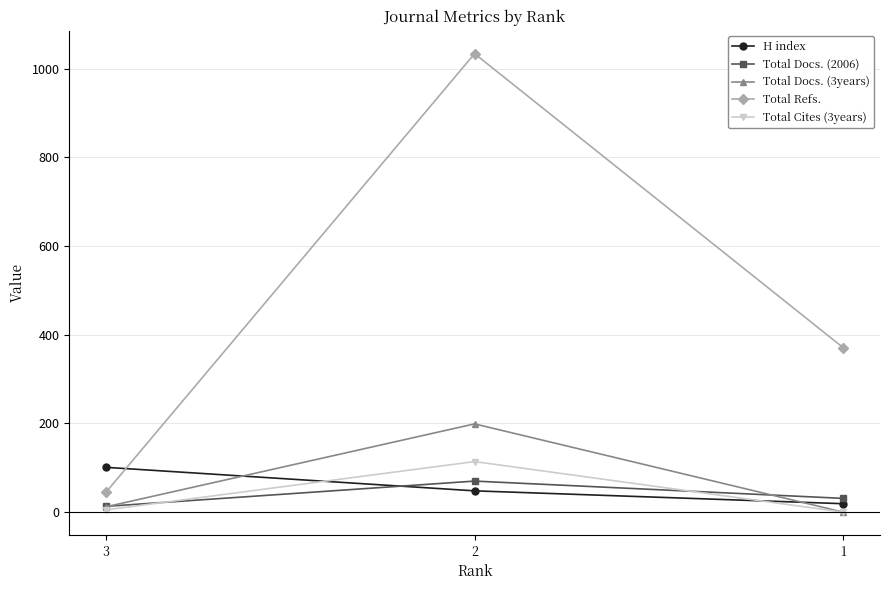

Is it true that Total Cites (3years) equals 5 at 3?

True